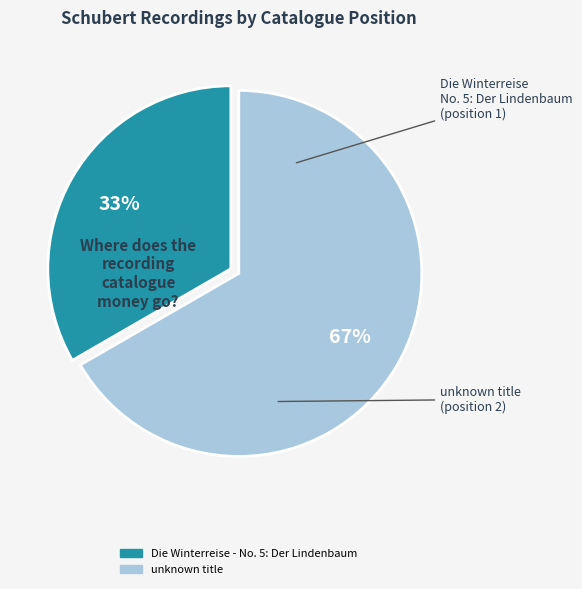

Is it true that Die Winterreise - No. 5: Der Lindenbaum is 43% of the pie?

False